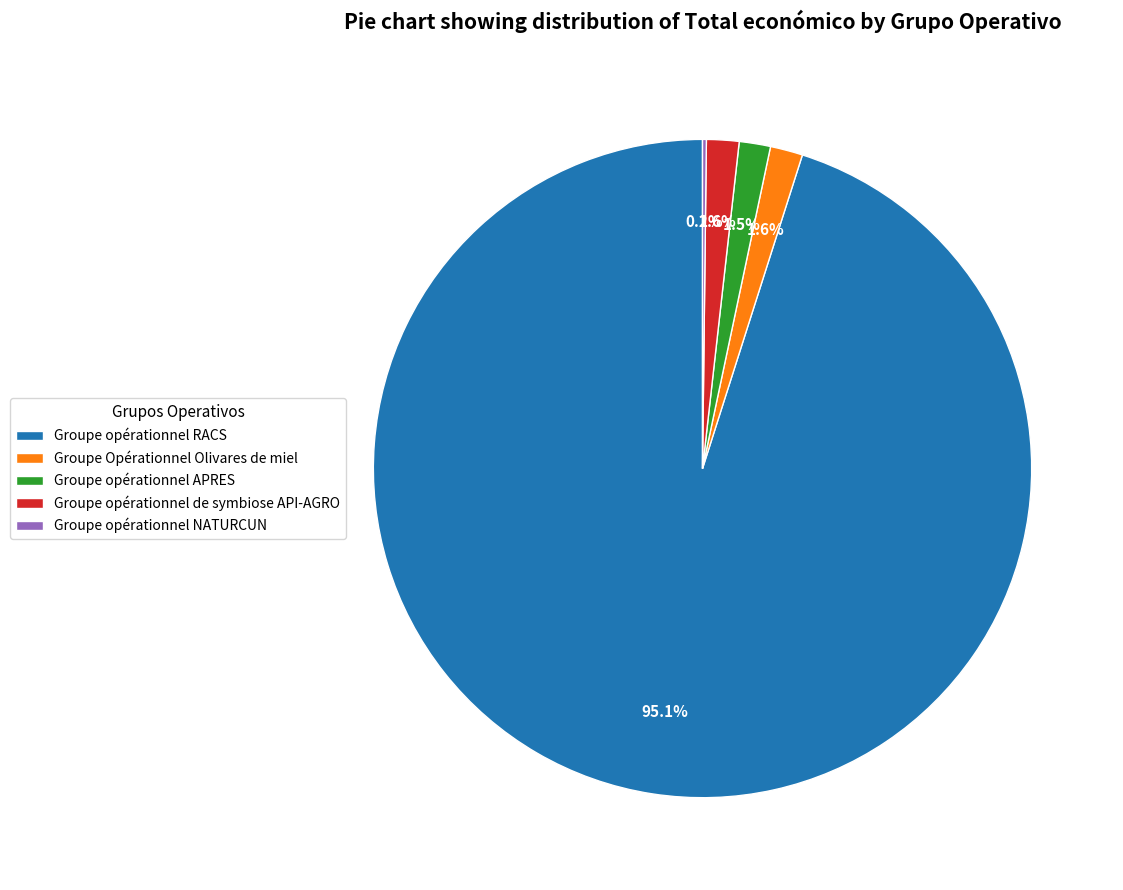

Which slice represents more than half of the pie?

Groupe opérationnel RACS